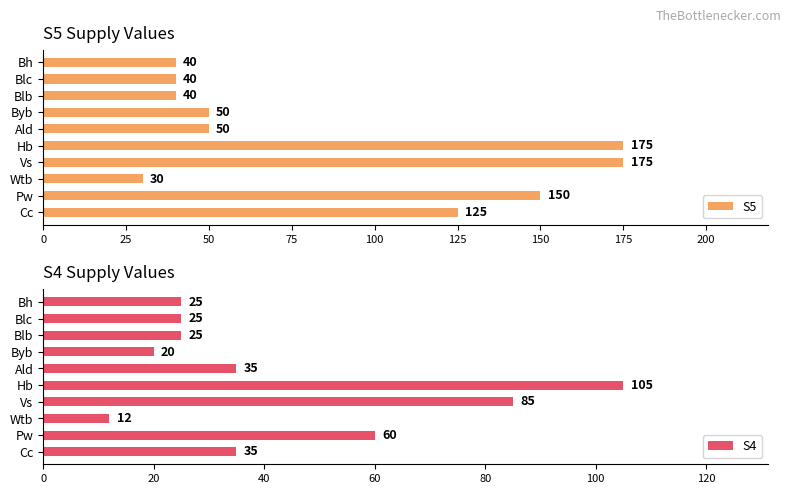

What is the maximum value for S5?

175